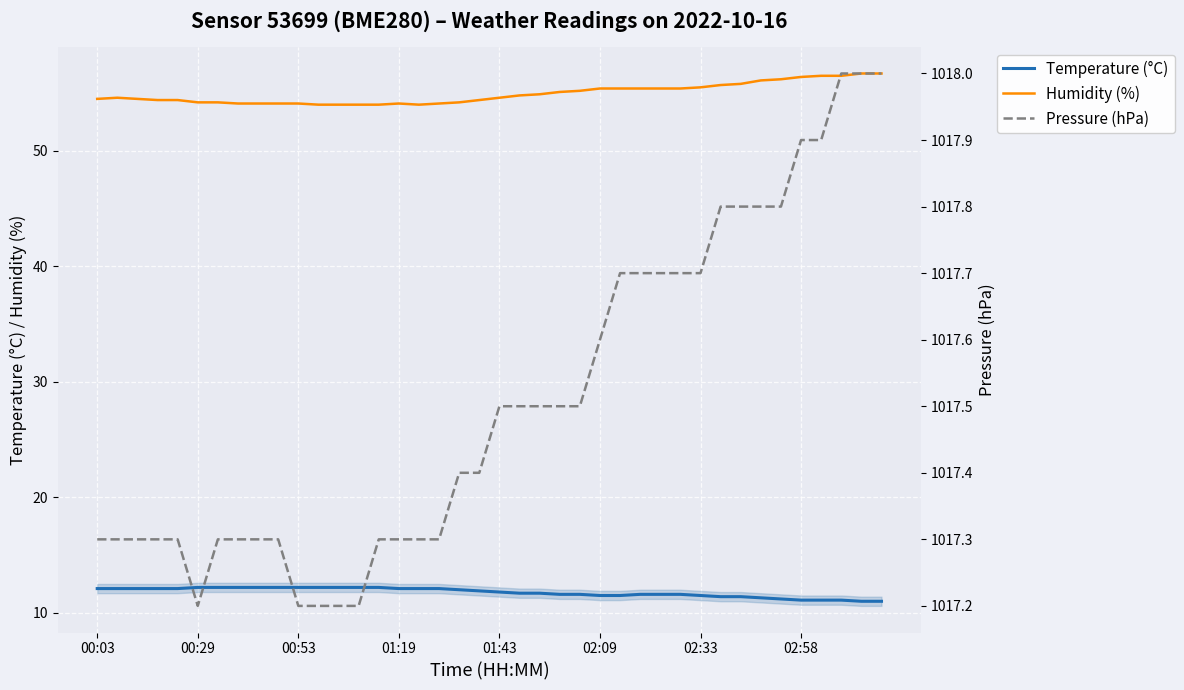

True or false: Pressure (hPa) and Temperature (°C) cross at least once.

False